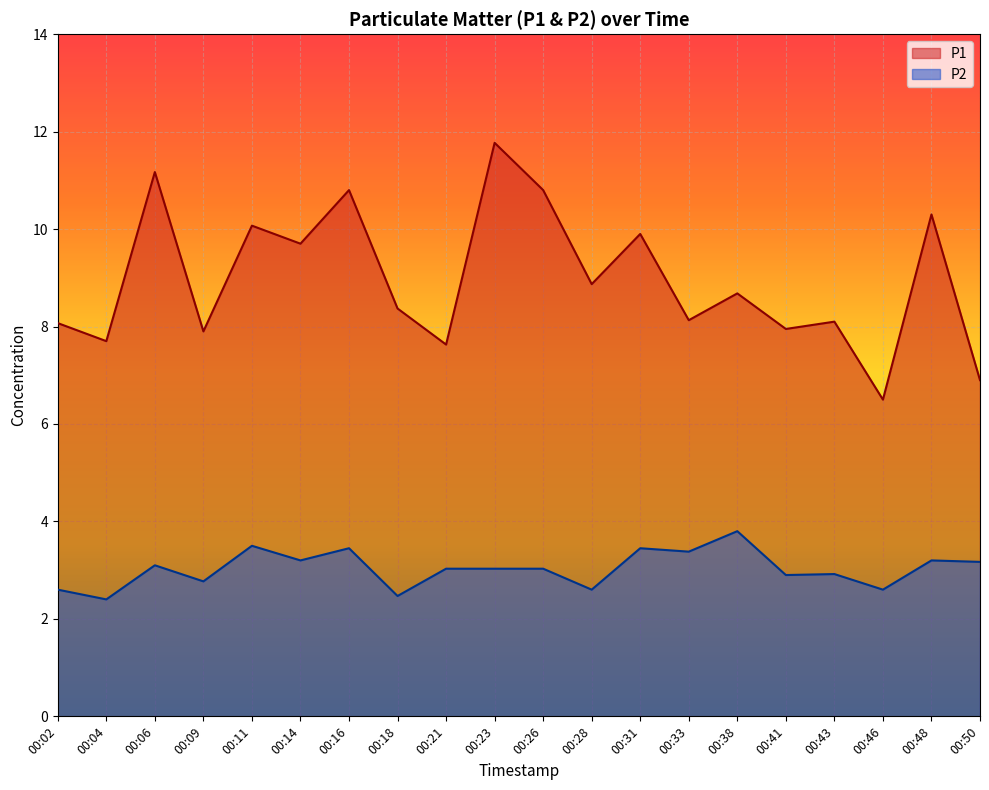

What are all the series names shown in the legend?

P1, P2